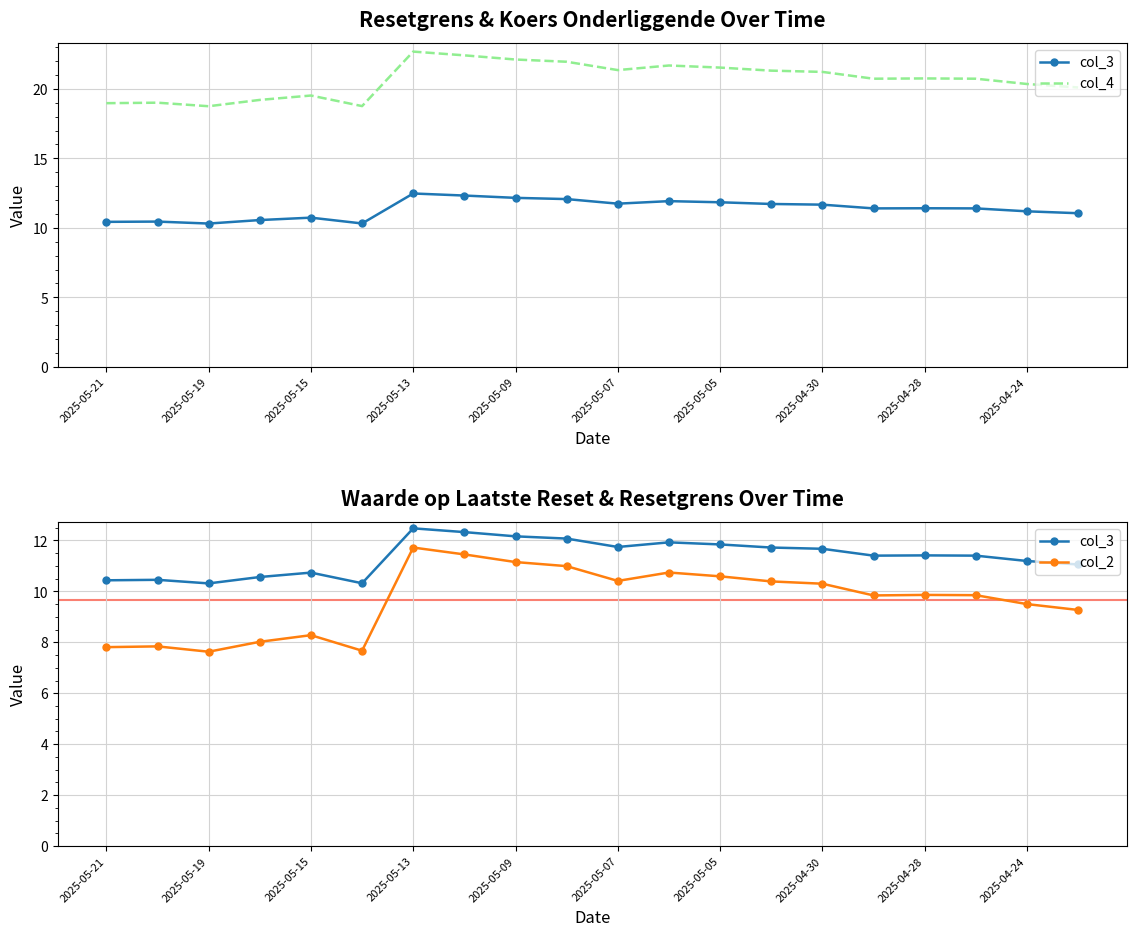

Is the value of col_3 at 2025-05-15 greater than the value of col_2 at 11?

No